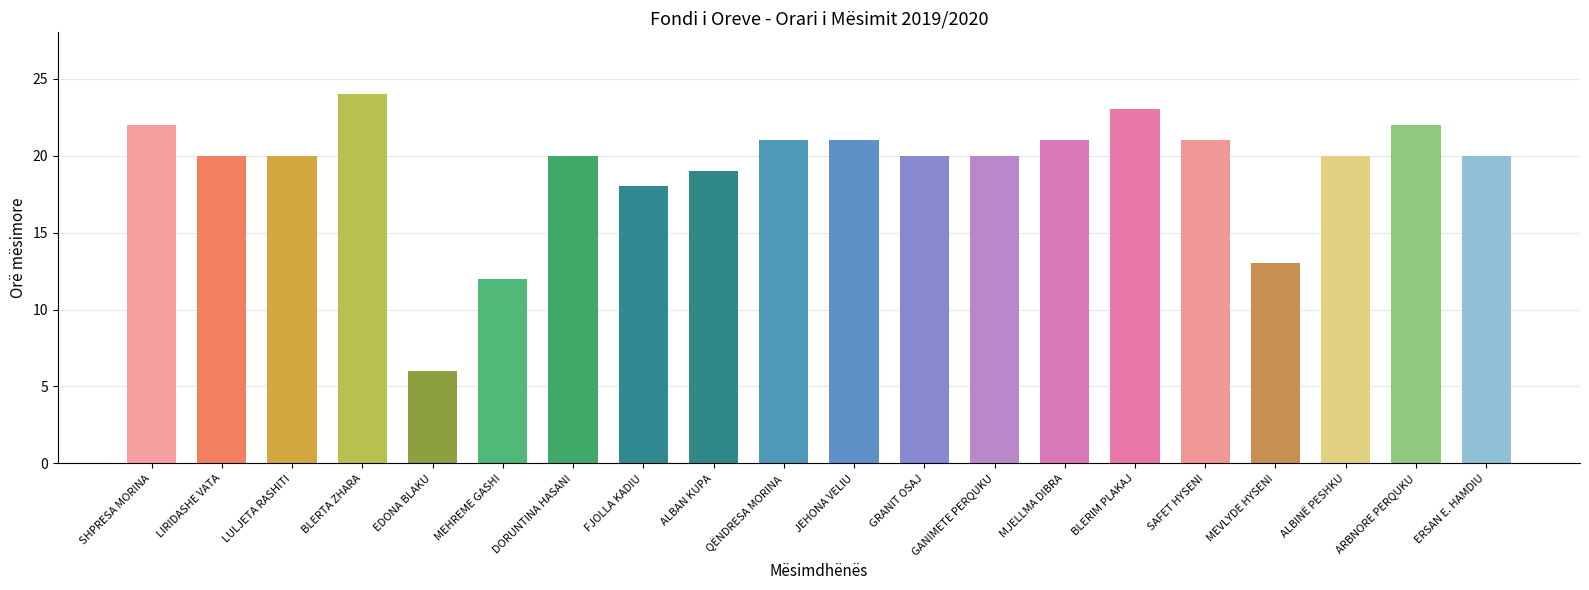

What is the label of the 16th bar from the left?

SAFET HYSENI